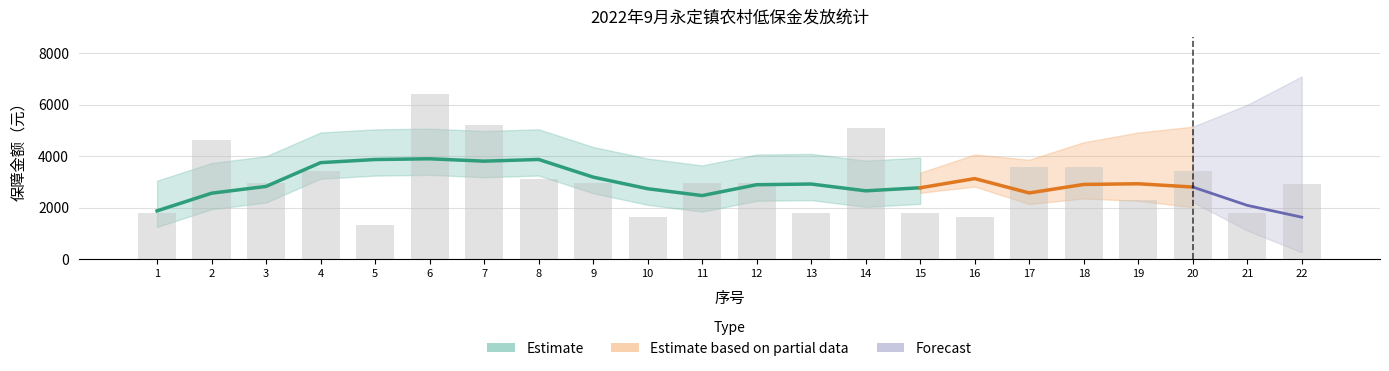

Reading left to right, extract all data points from this chart.

1782.0	4620.0	2970.0	3432.0	1320.0	6402.0	5225.3	3113.7	2970.0	1650.0	2970.0	2970.0	1782.0	5082.0	1782.0	1650.0	3561.8	3564.0	2298.6	3432.0	1782.0	2928.3